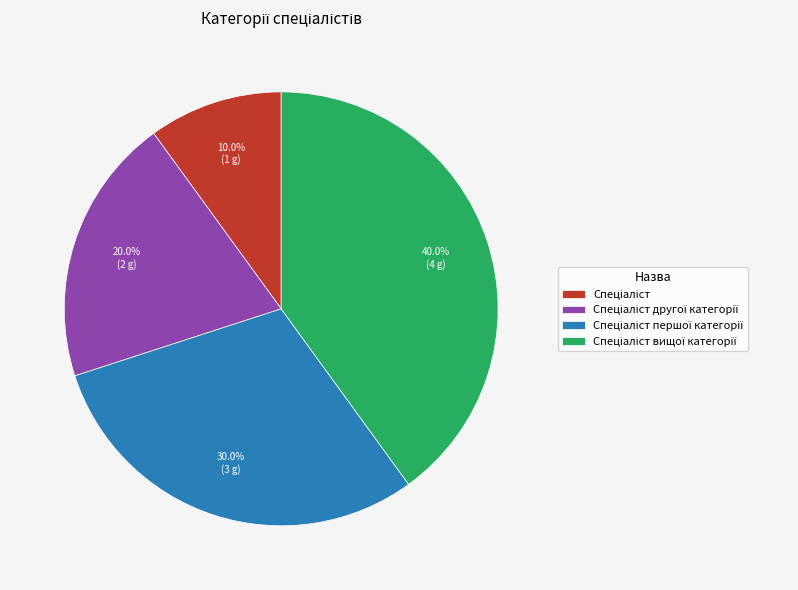

Is there a majority slice in this chart?

No